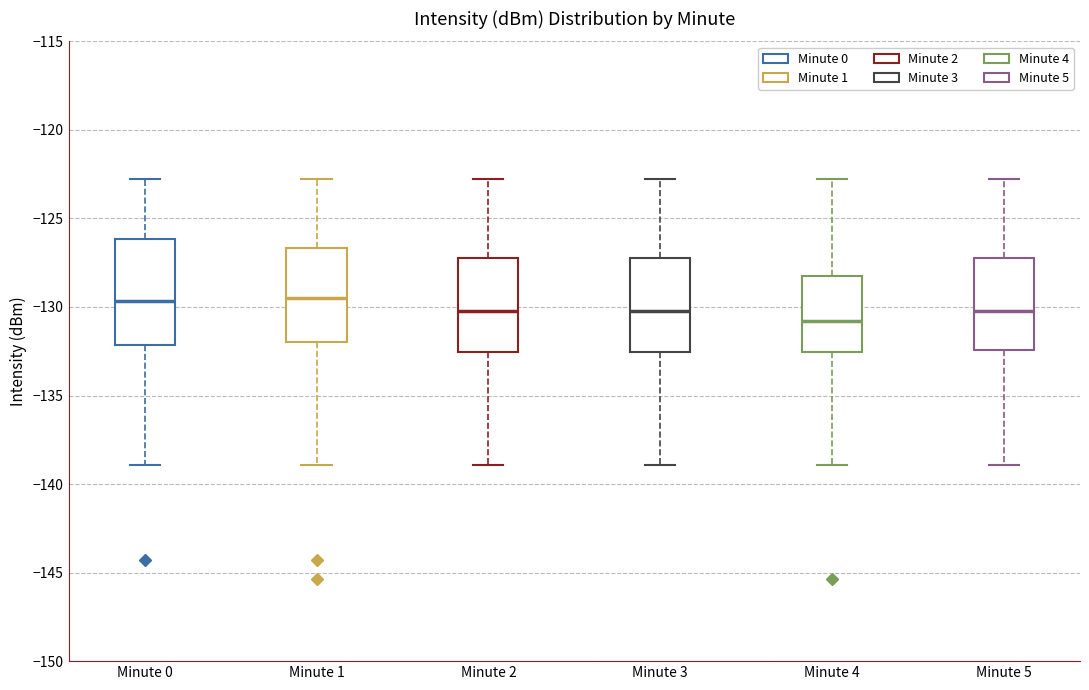

Where is the lower edge of the box for Minute 1 on the y-axis? The values are not printed on the chart, so give them approximately, as read against the axis.

-132.0